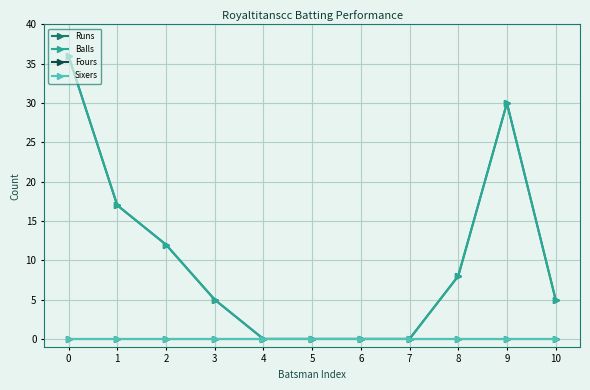

Reading left to right, what are all the values shown in this chart?

Runs: 0=36	1=17	2=12	3=5	4=0	5=0	6=0	7=0	8=8	9=30	10=5
Balls: 0=36	1=17	2=12	3=5	4=0	5=0	6=0	7=0	8=8	9=30	10=5
Fours: 0=0	1=0	2=0	3=0	4=0	5=0	6=0	7=0	8=0	9=0	10=0
Sixers: 0=0	1=0	2=0	3=0	4=0	5=0	6=0	7=0	8=0	9=0	10=0